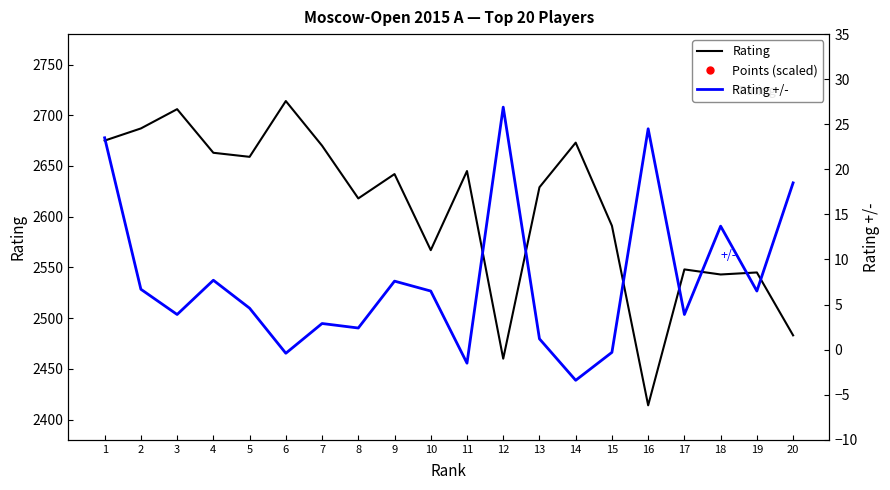

True or false: Points (scaled) has a value of 5110.0 at 5.

True